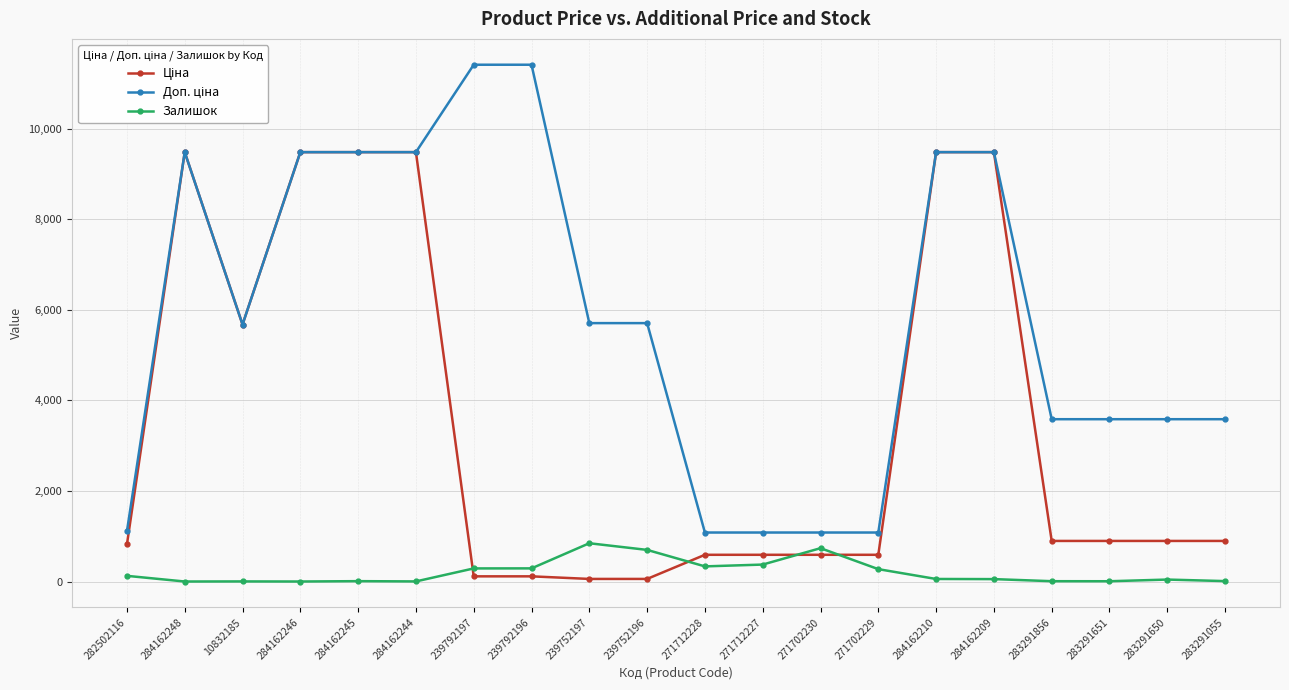

What is the spread (max minus min) of values at 271712228?

747.7